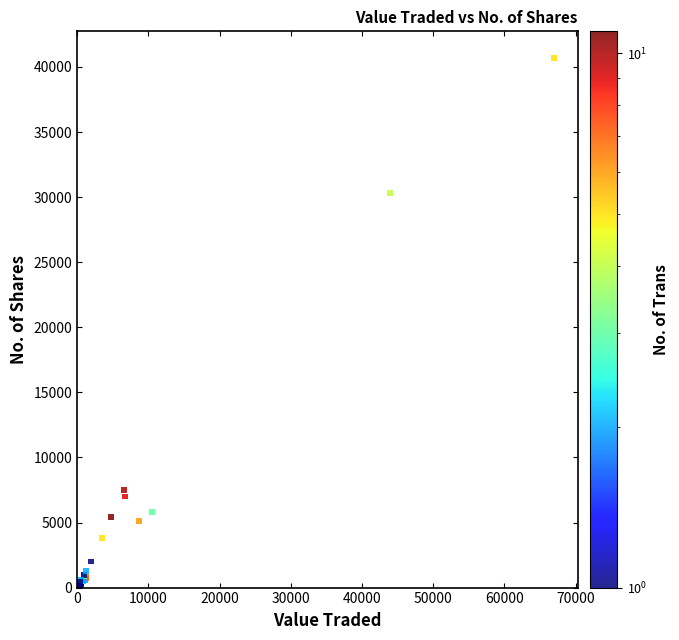

What Y value in the scatter plot is closest to 20351?

30328